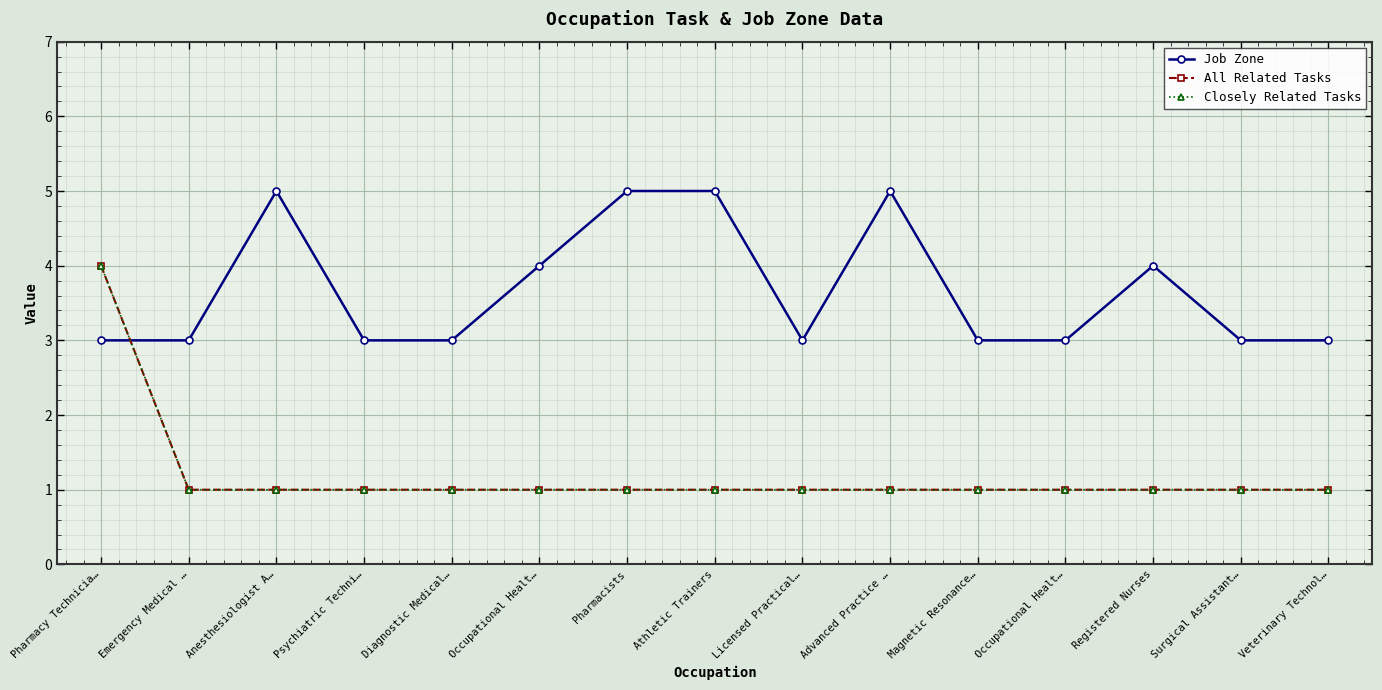

Does the chart have visible grid lines?

Yes